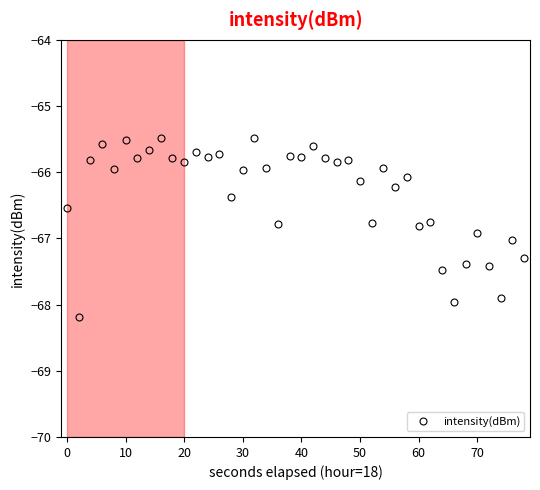

What is the greatest value displayed?

-65.5